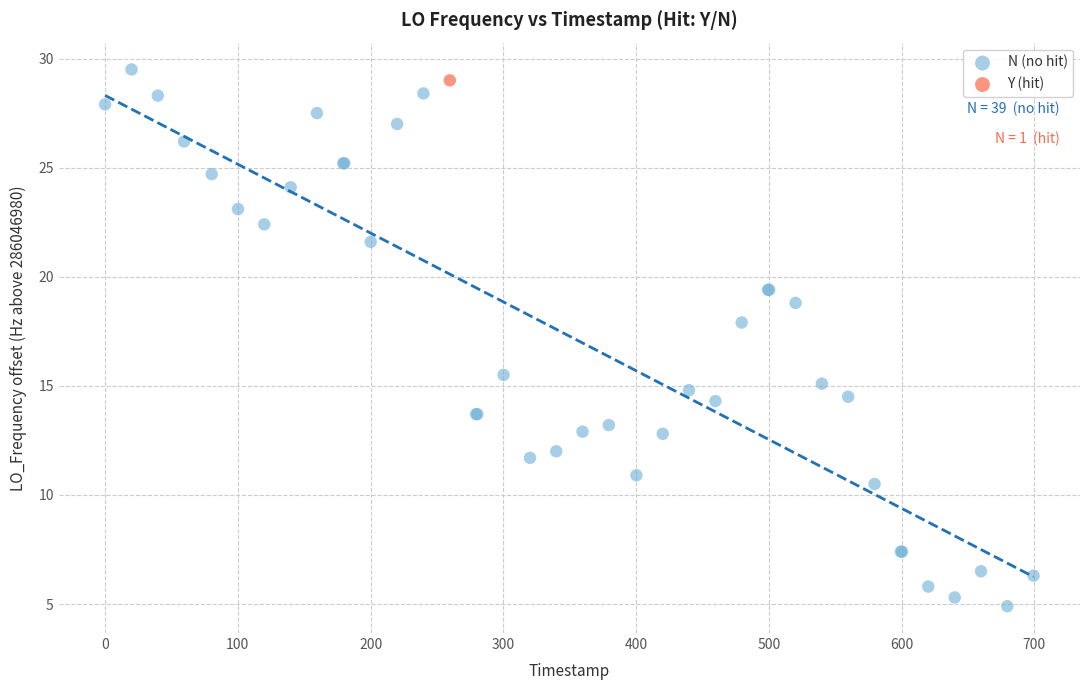

What are all the series names shown in the legend?

N (no hit), Y (hit)